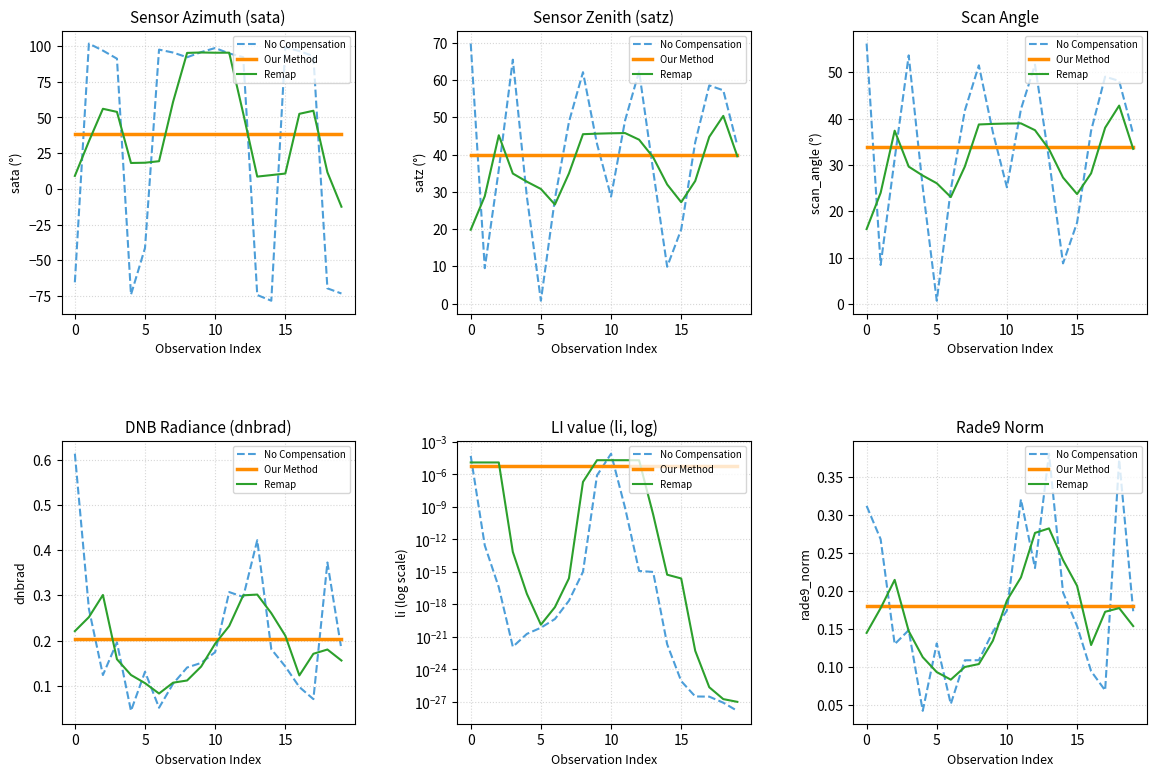

What is the approximate value of Remap at 0?

0.1